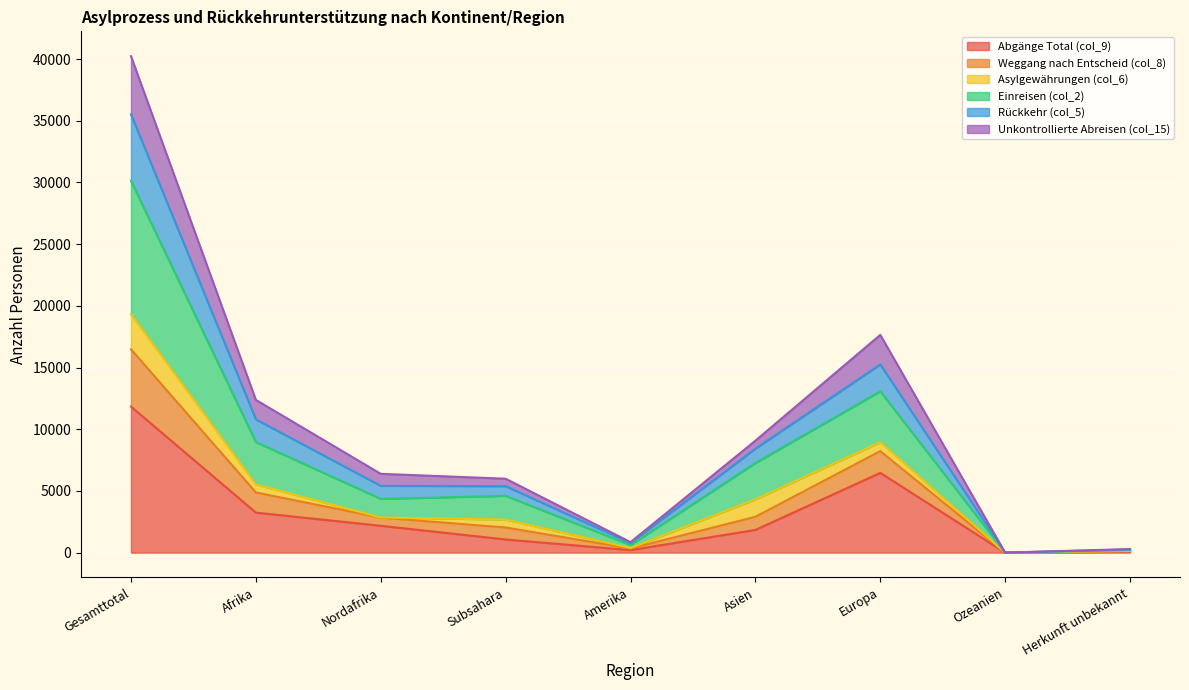

At which category is the sum across all series the highest?

Gesamttotal